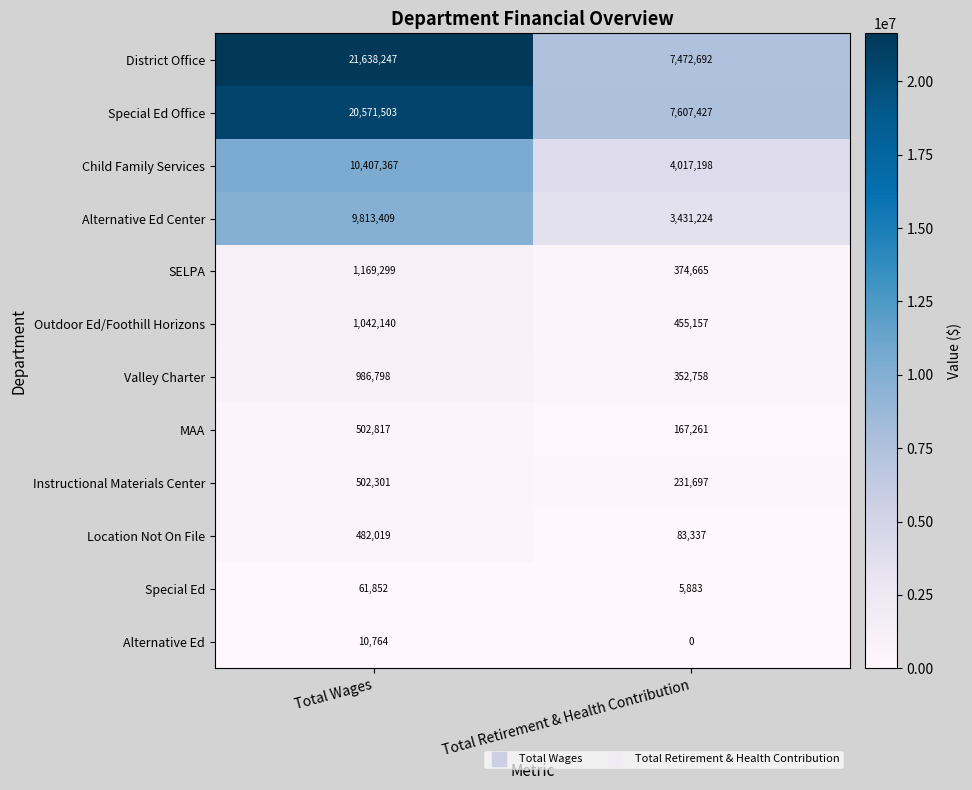

What is the maximum value for District Office?

21638247